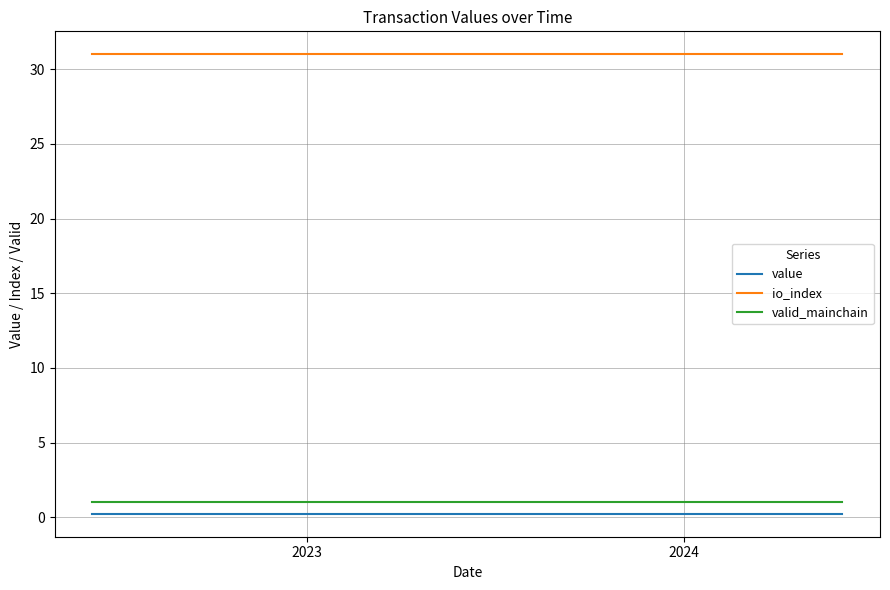

What is the greatest value displayed?

31.0